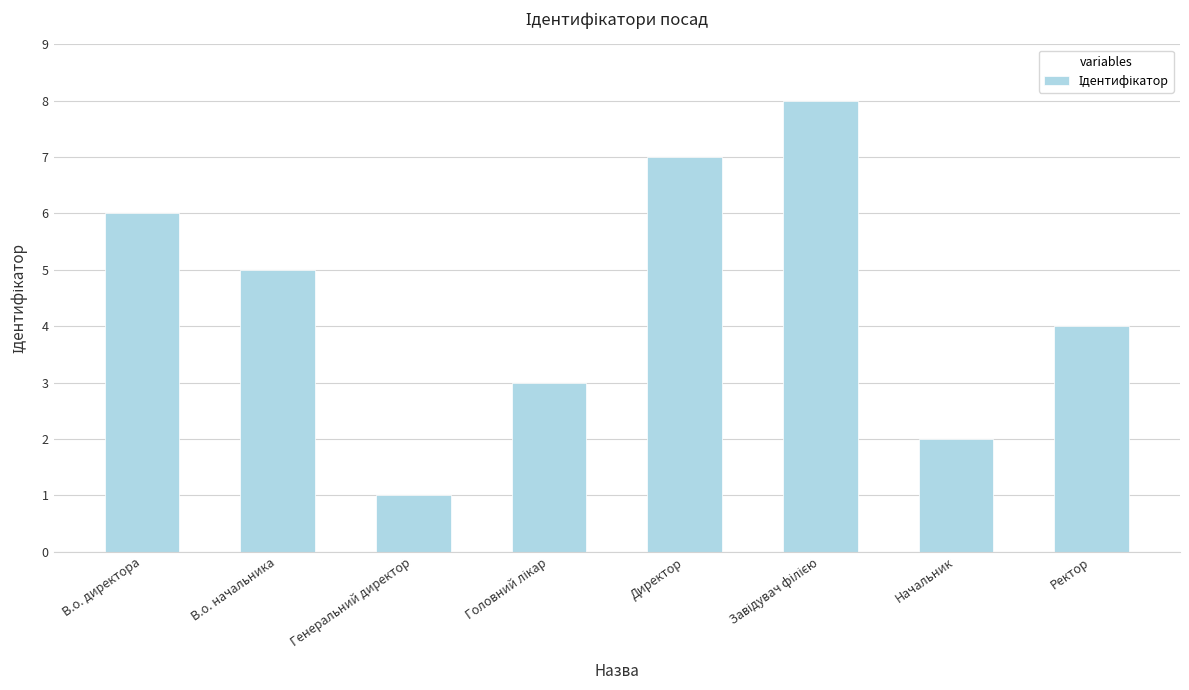

The chart shows a value of 5 at В.о. начальника. True or false?

True